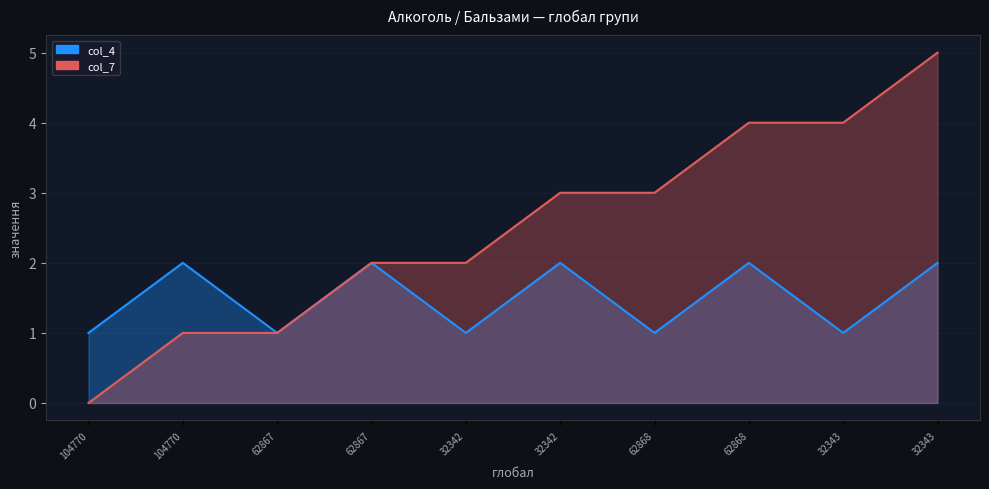

True or false: col_4 and col_7 intersect in this chart.

False